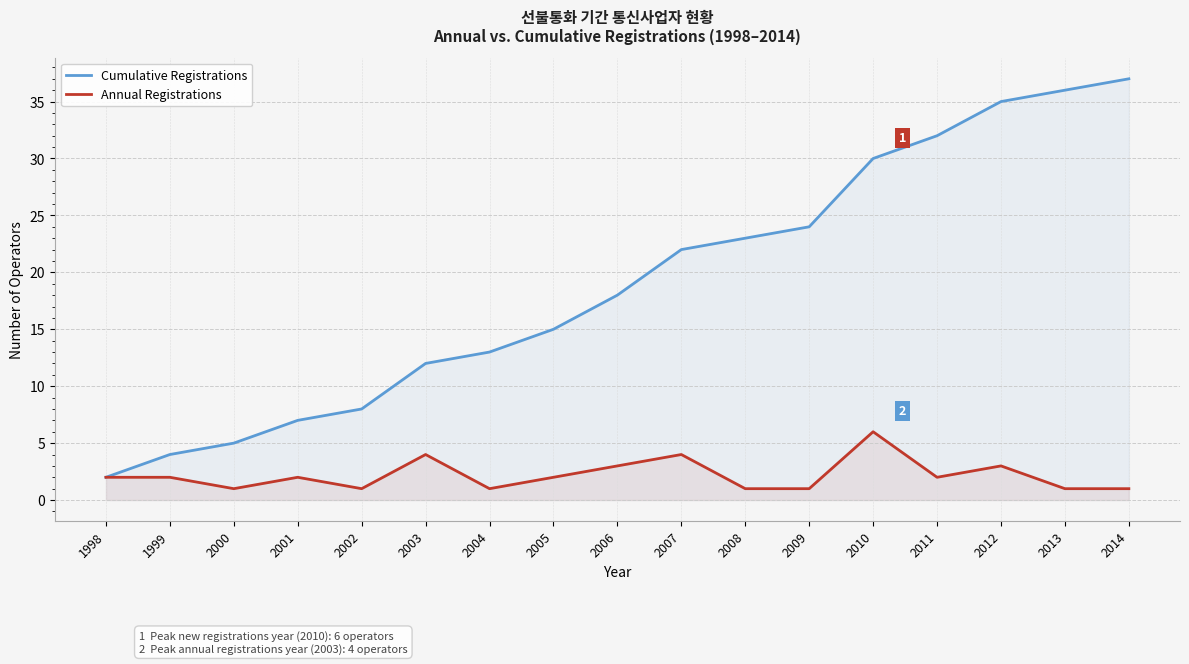

At 2011, list the series in order from largest to smallest.

Cumulative Registrations, Annual Registrations